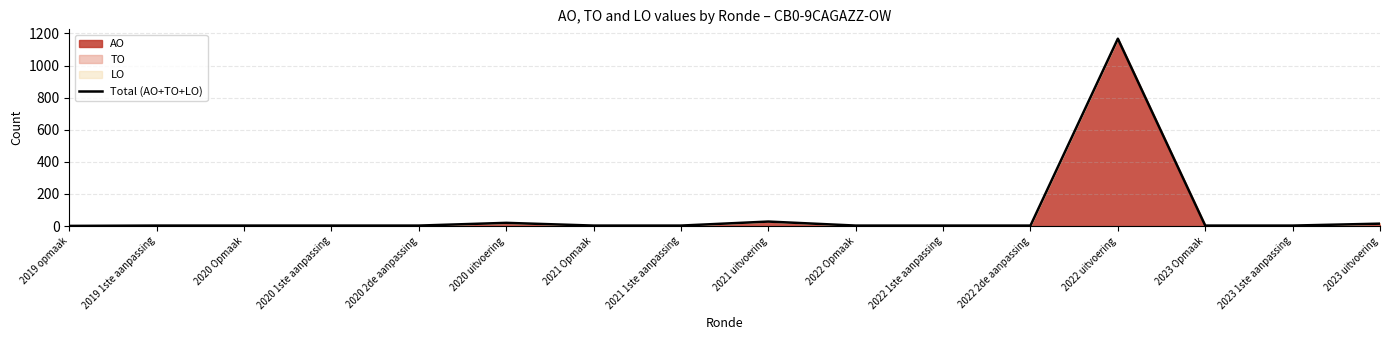

What is the difference between the maximum and minimum values?

1166